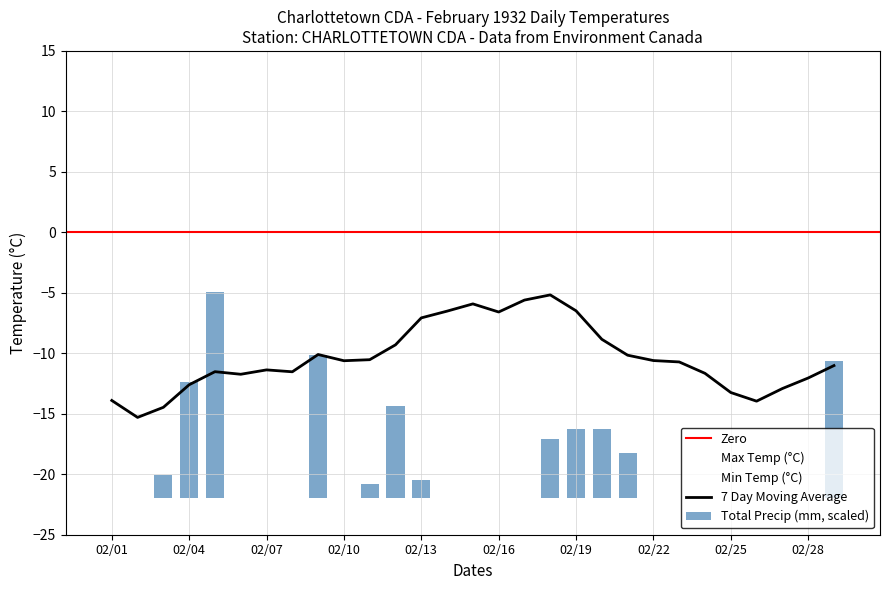

The Max Temp (°C) series shows -1.7 at 02/27. True or false?

True